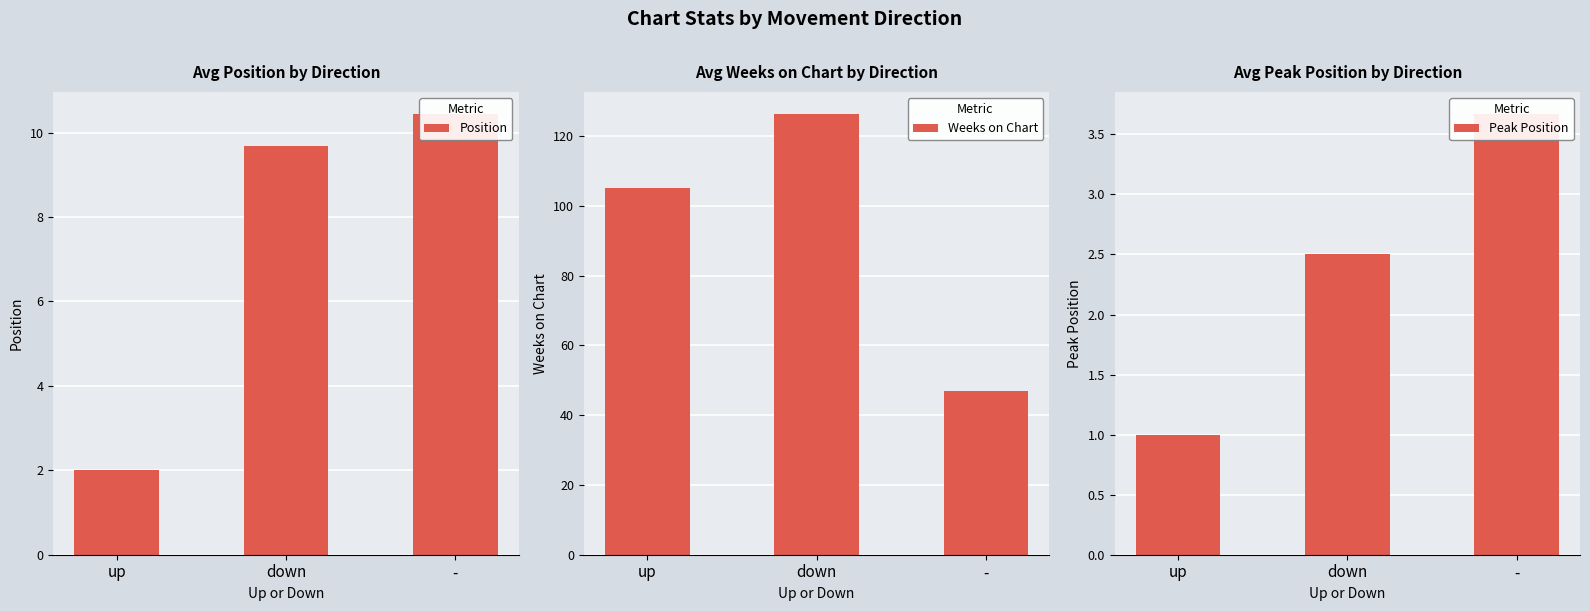

Which series has the largest total across all categories?

Weeks on Chart